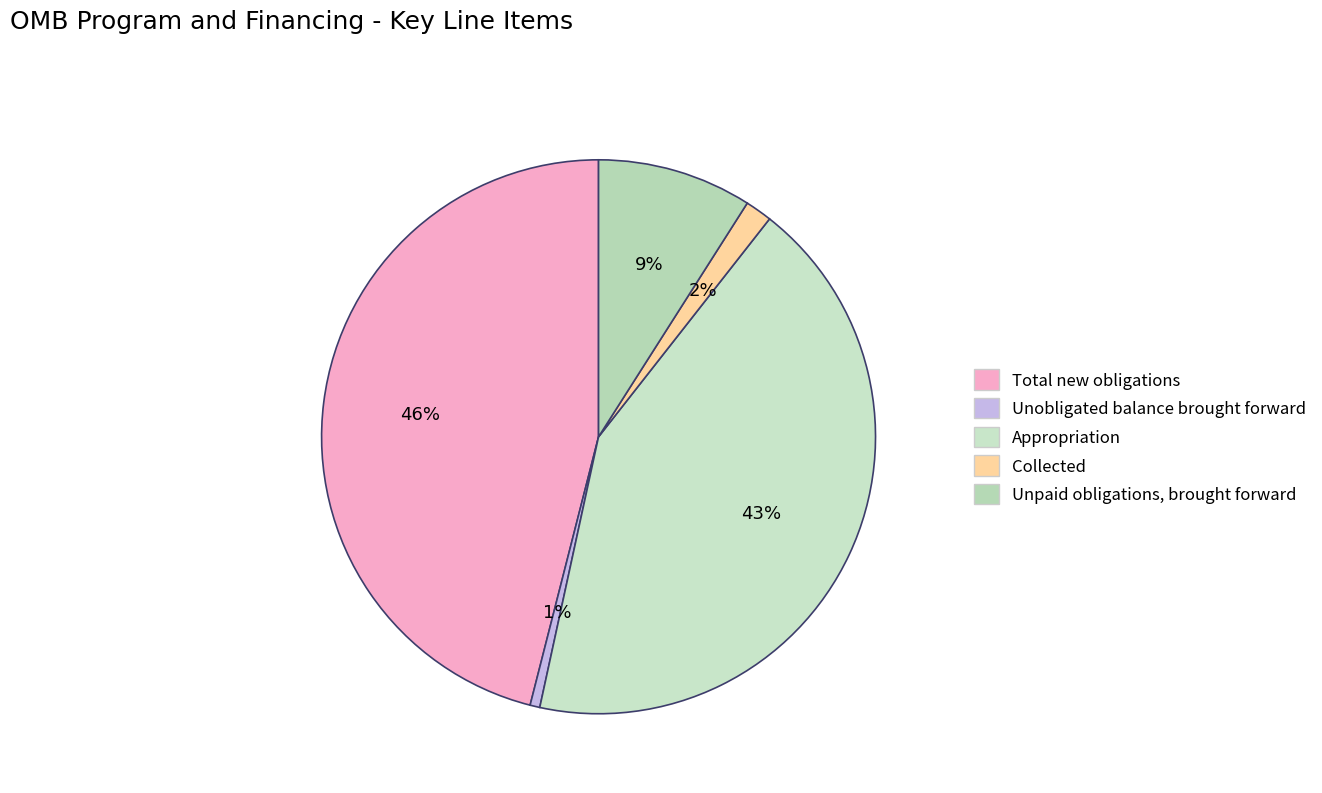

The Total new obligations slice represents 46% of the pie. True or false?

True